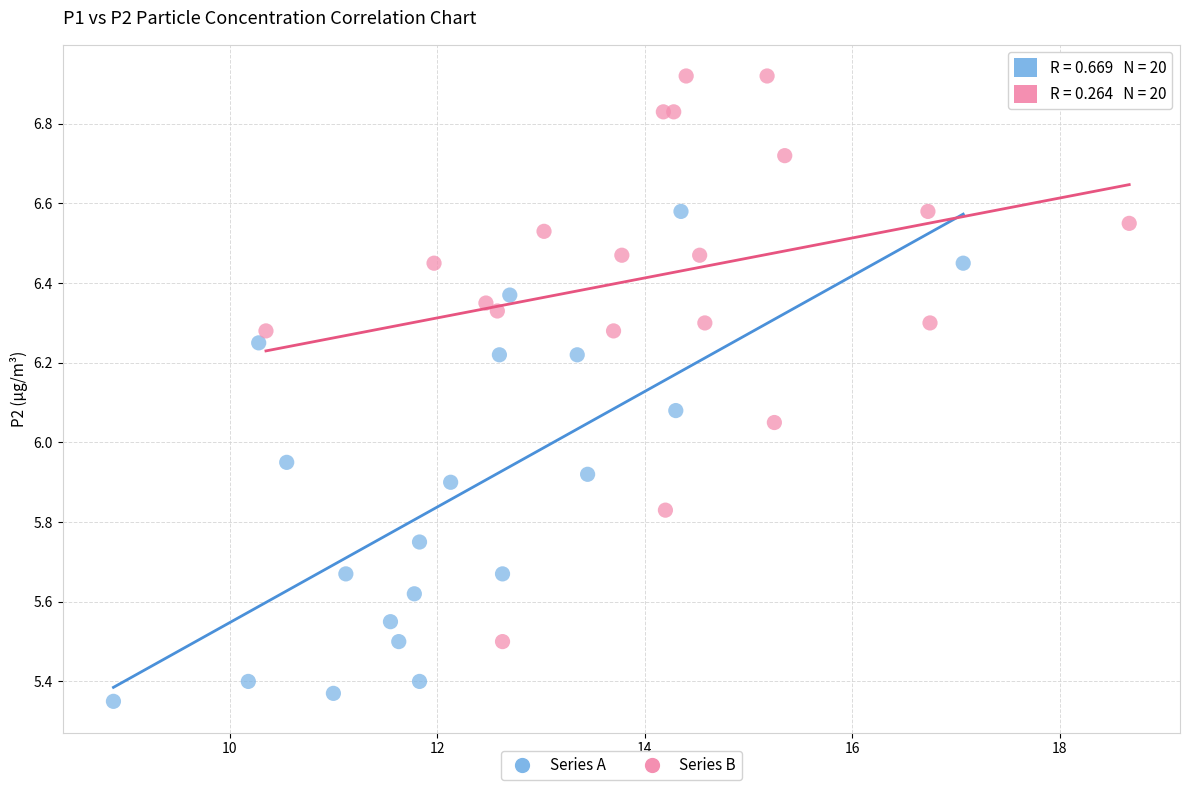

Which series has the largest Y range (max minus min)?

Series B